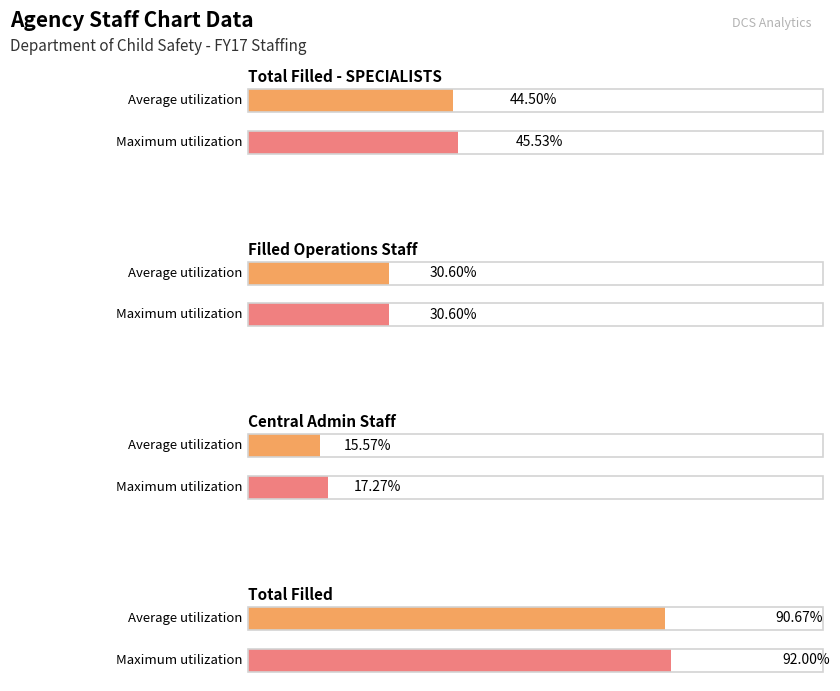

How many categories are shown in the chart?

4